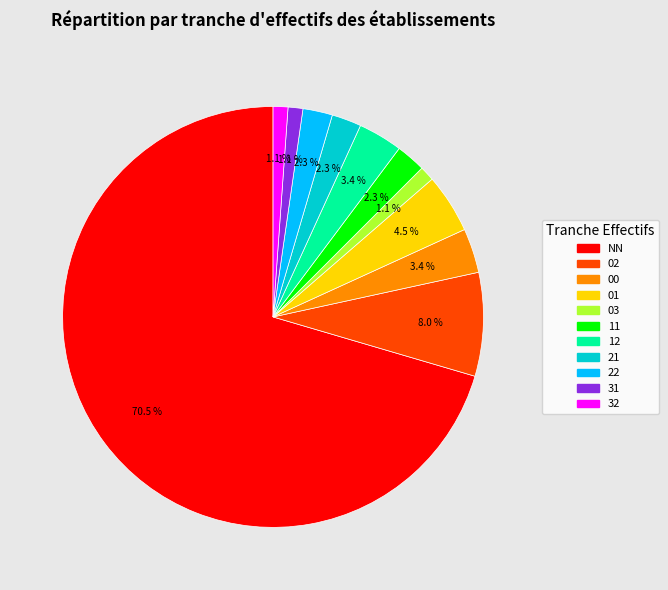

Which category has the biggest portion of the pie?

NN